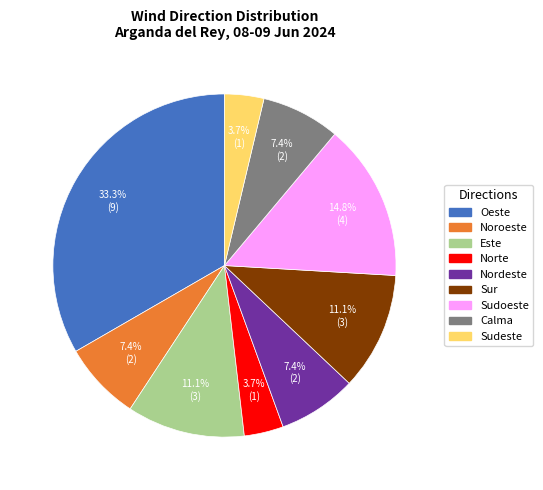

Count the number of slices in the pie.

9